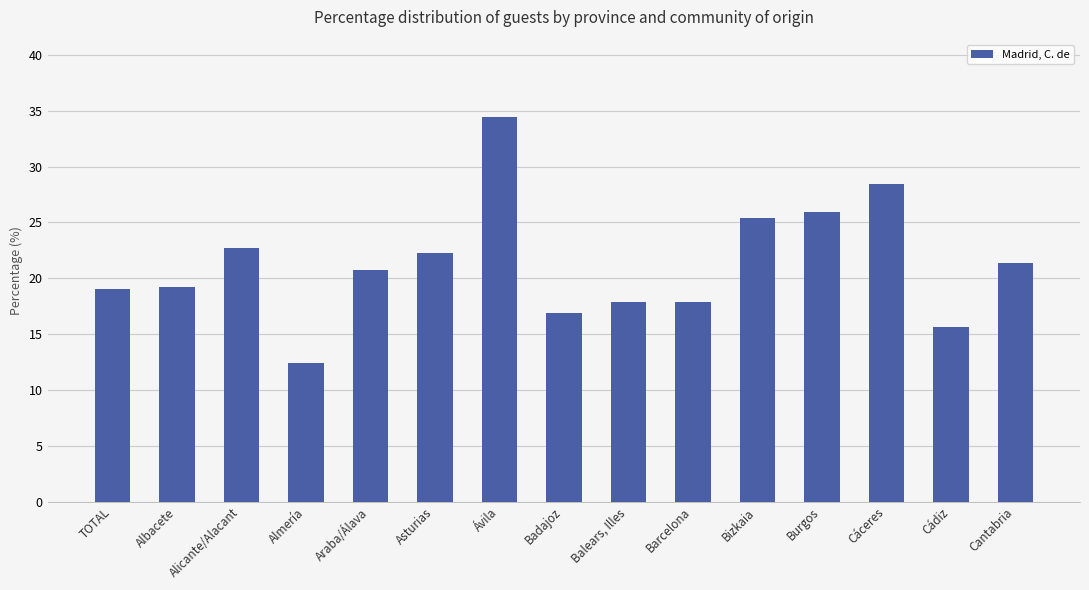

What is the value of the 4th bar from the left?

12.4